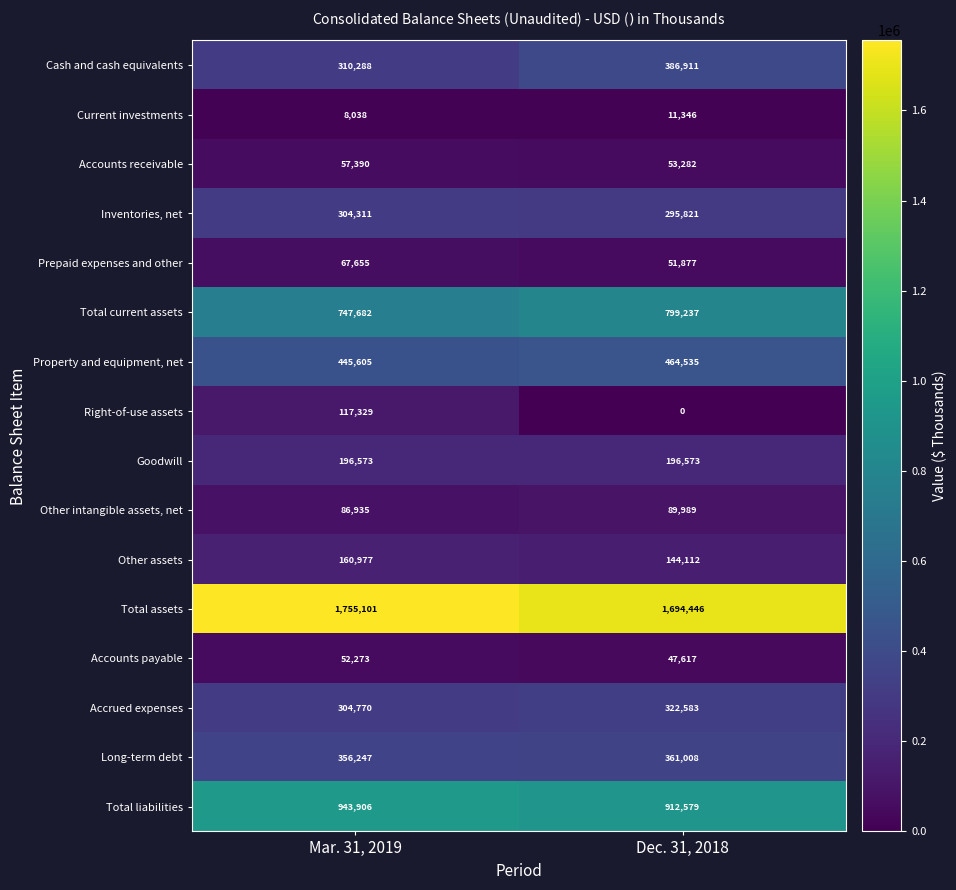

What is the total value across all series at Dec. 31, 2018?

5831916